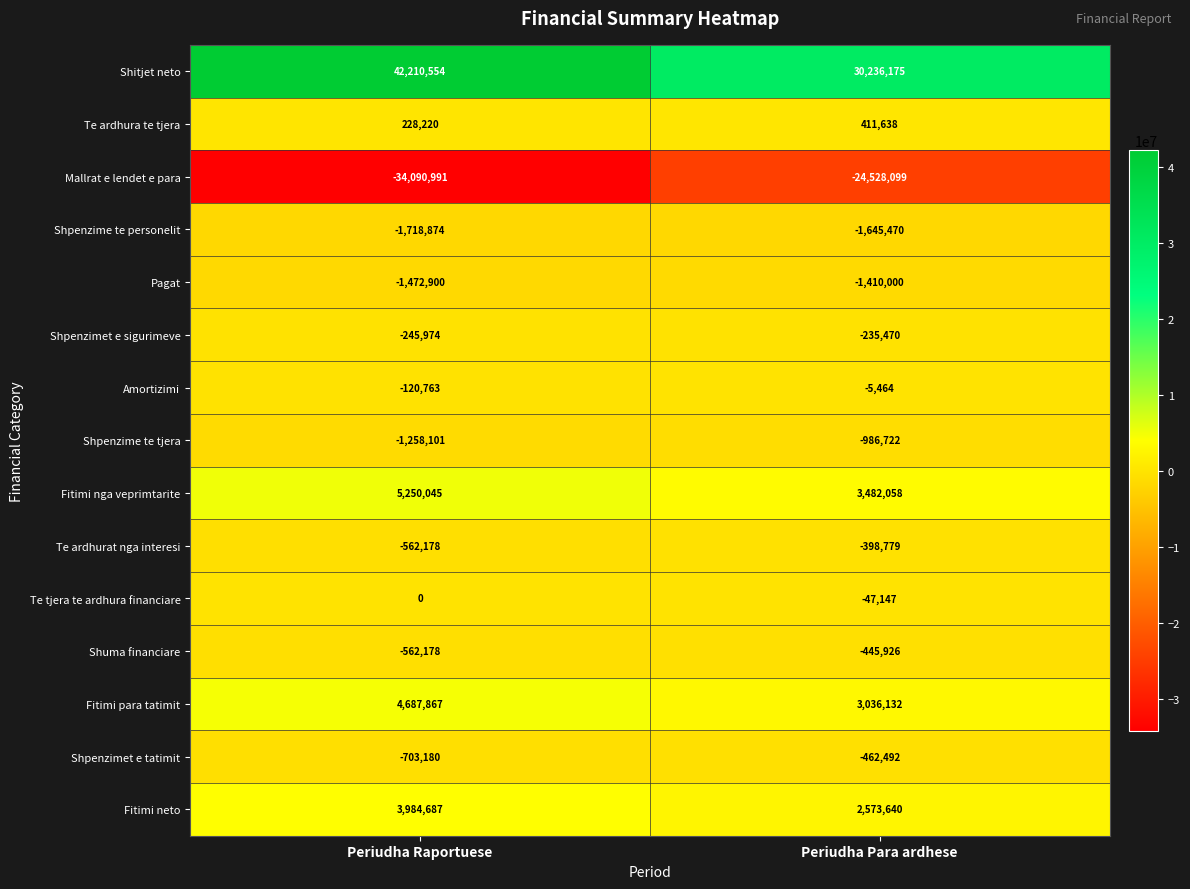

The Te tjera te ardhura financiare series shows 0 at Periudha Raportuese. True or false?

True